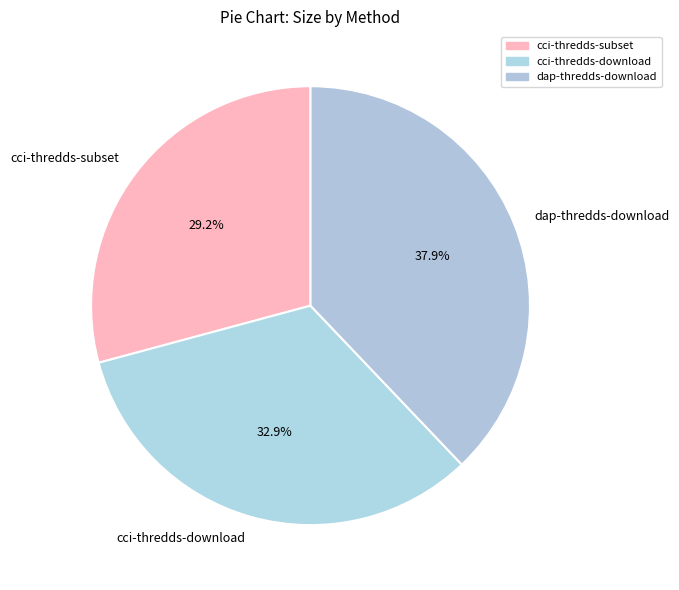

Count the number of slices in the pie.

3